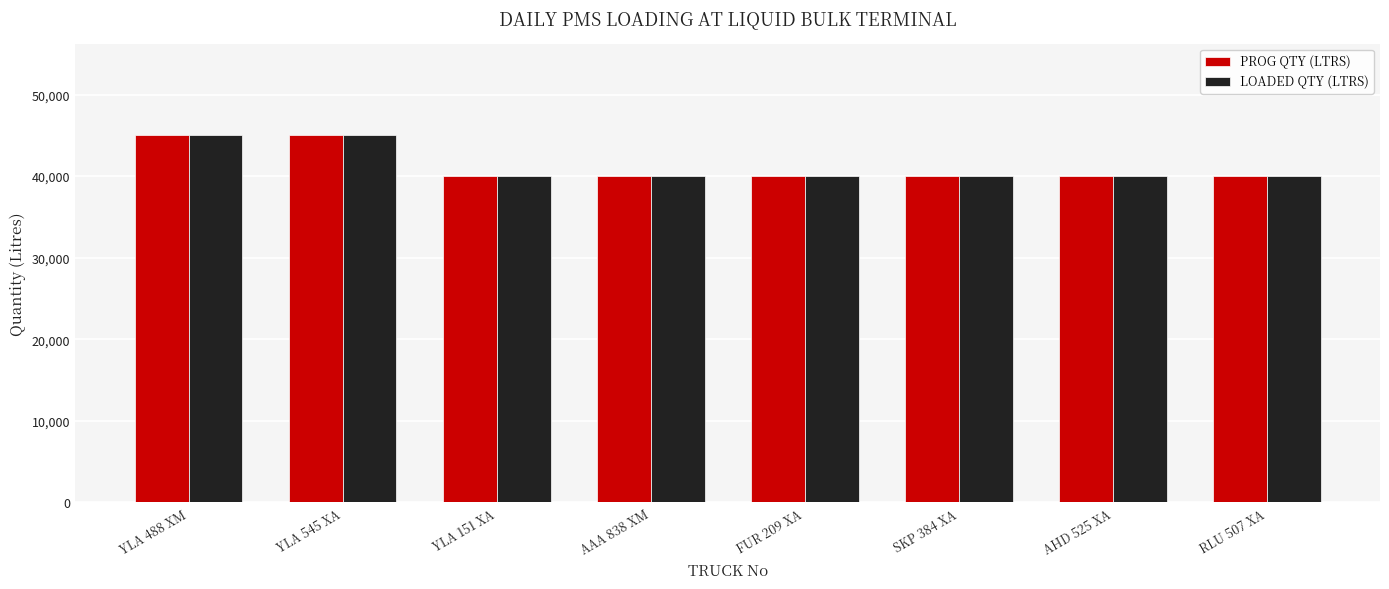

Reading left to right, extract all data points from this chart.

PROG QTY (LTRS): YLA 488 XM=45000	YLA 545 XA=45000	YLA 151 XA=40000	AAA 838 XM=40000	FUR 209 XA=40000	SKP 384 XA=40000	AHD 525 XA=40000	RLU 507 XA=40000
LOADED QTY (LTRS): YLA 488 XM=45000	YLA 545 XA=45000	YLA 151 XA=40000	AAA 838 XM=40000	FUR 209 XA=40000	SKP 384 XA=40000	AHD 525 XA=40000	RLU 507 XA=40000